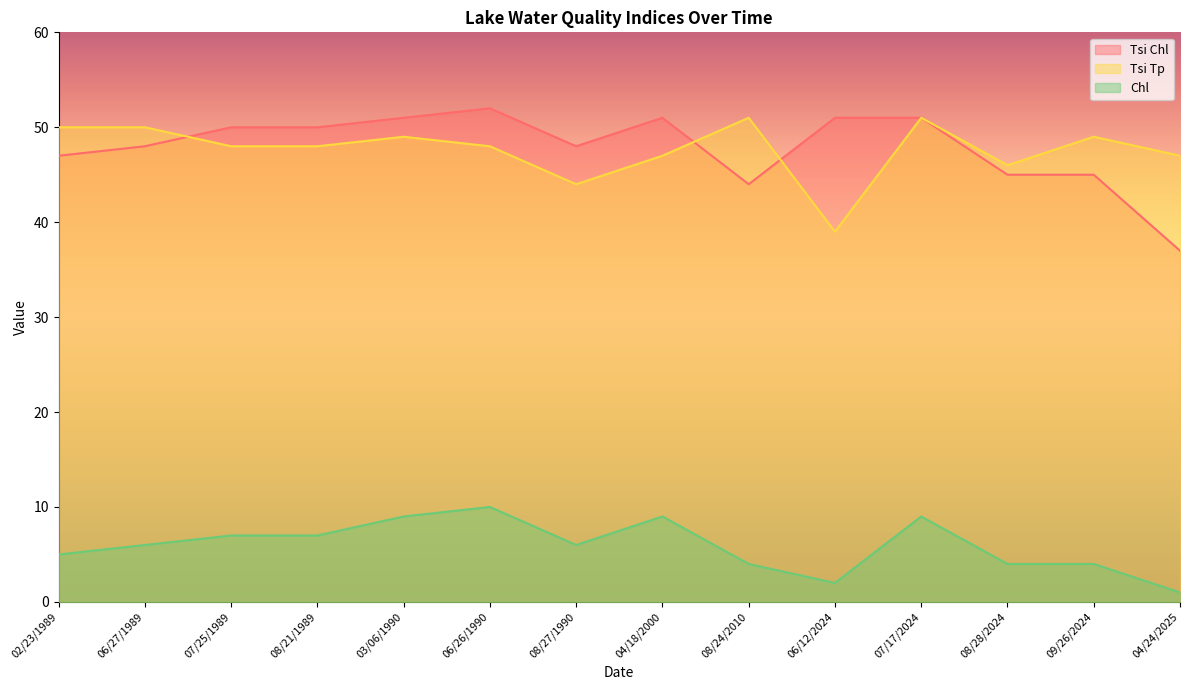

Rank the series by their maximum value, from lowest to highest.

Chl, Tsi Tp, Tsi Chl